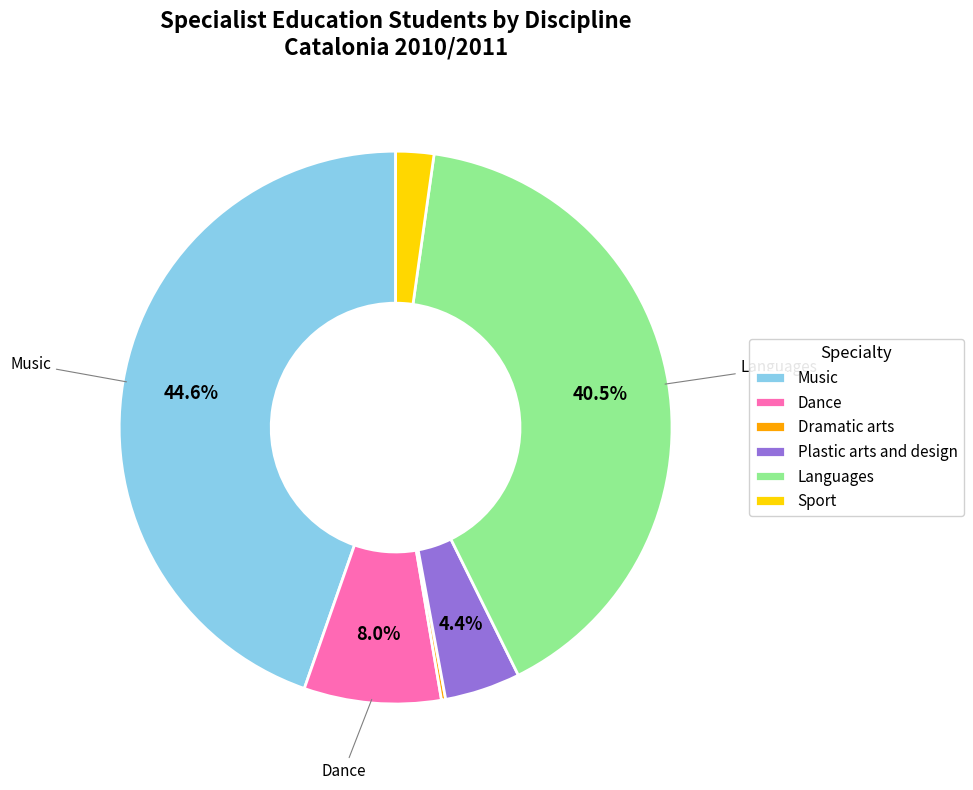

What portion of the pie excludes Dance?

92.0%